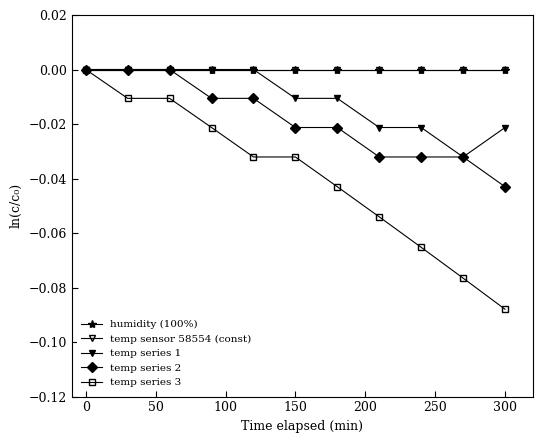

Does the chart have visible grid lines?

No